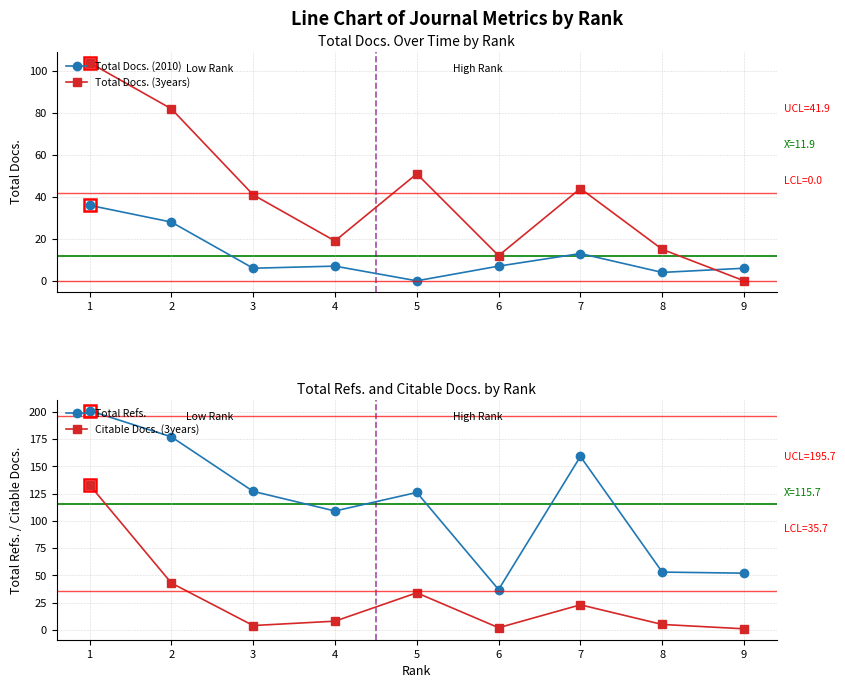

After their last crossing, which series has the higher values: Total Docs. (3years) or Citable Docs. (3years)?

Citable Docs. (3years)